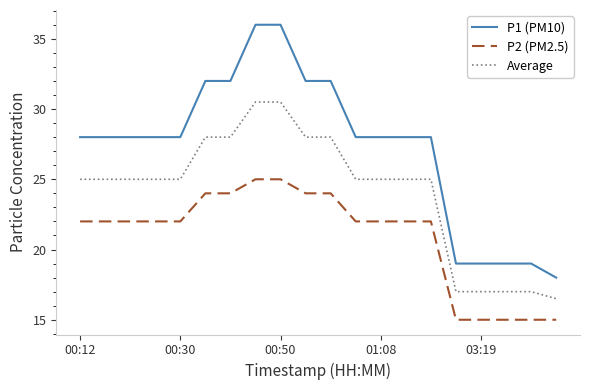

List the series in order of their peak value, lowest first.

P2 (PM2.5), Average, P1 (PM10)